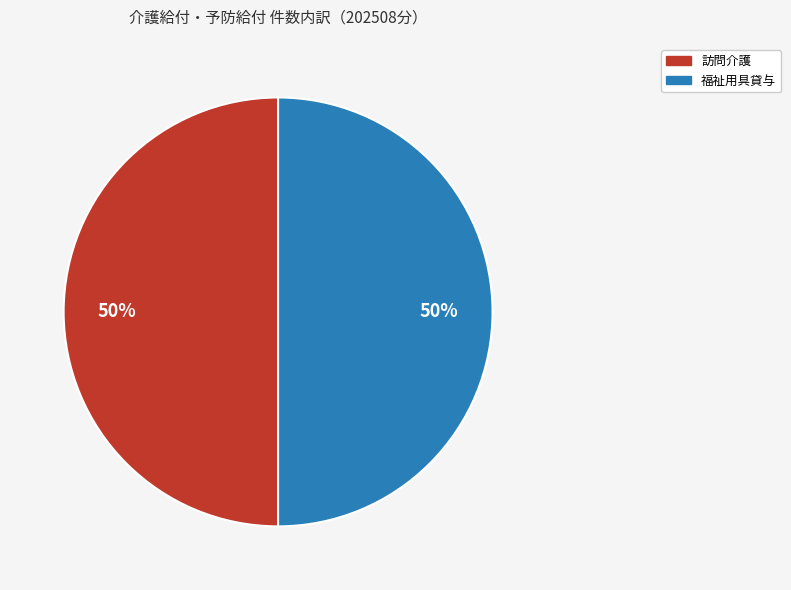

To the nearest percent, what is the average slice percentage?

50%